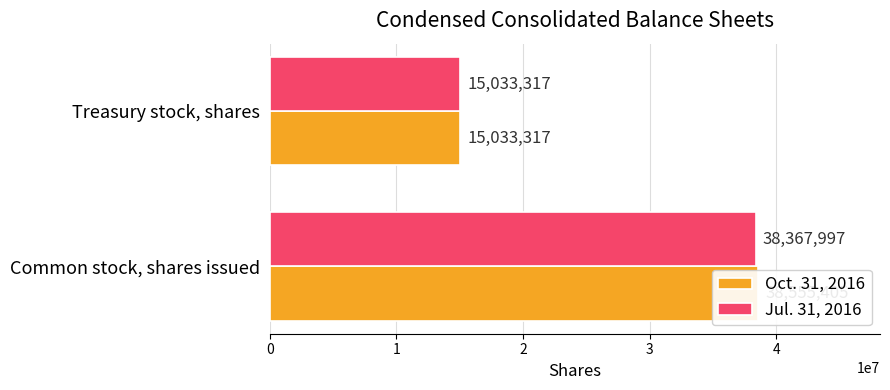

Does the chart contain stacked bars?

No